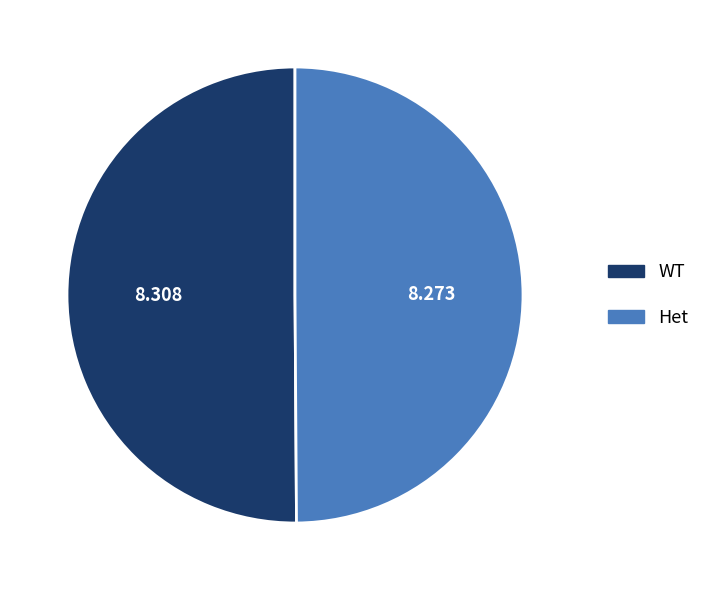

Is the sum of Het and WT greater than half?

Yes